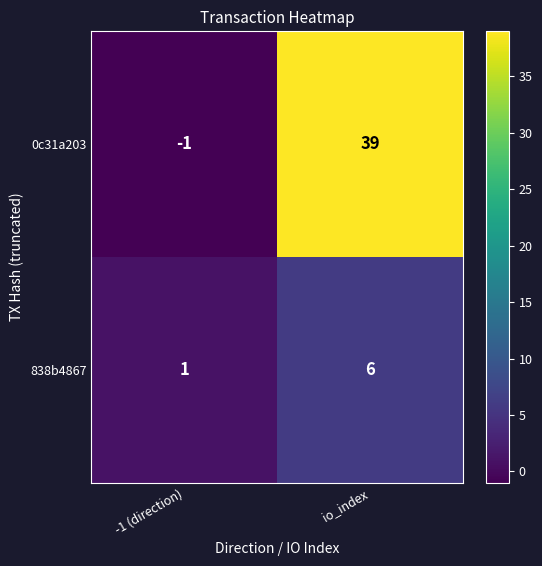

How many data points does each series have?

2